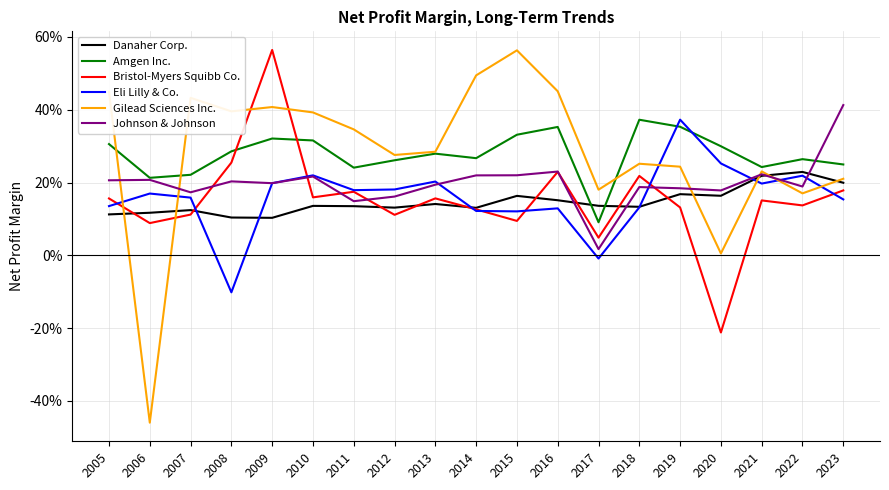

Which series ends up on top after the final intersection of Bristol-Myers Squibb Co. and Johnson & Johnson?

Johnson & Johnson